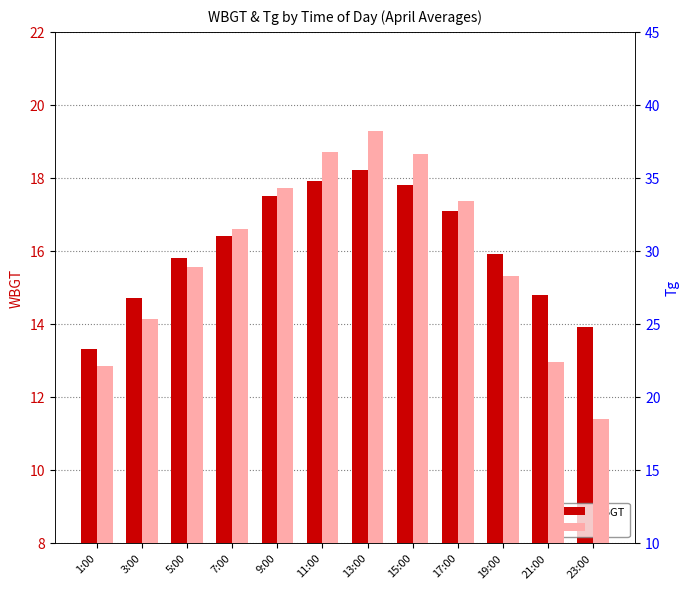

How many values in the Tg series are below 31?

6